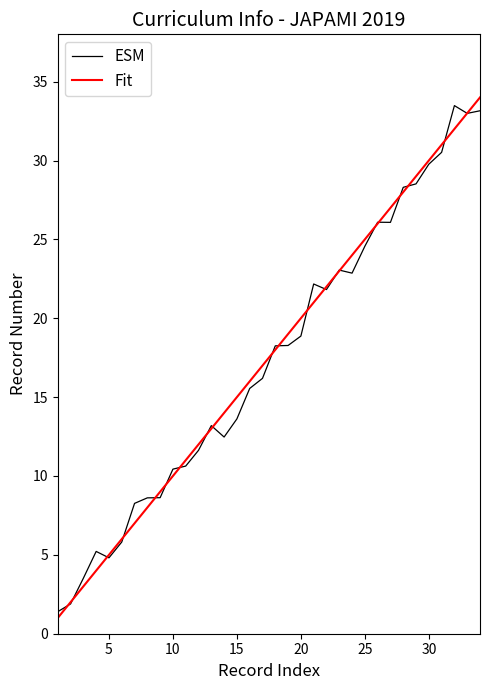

What is the lowest value of the Fit series?

1.0